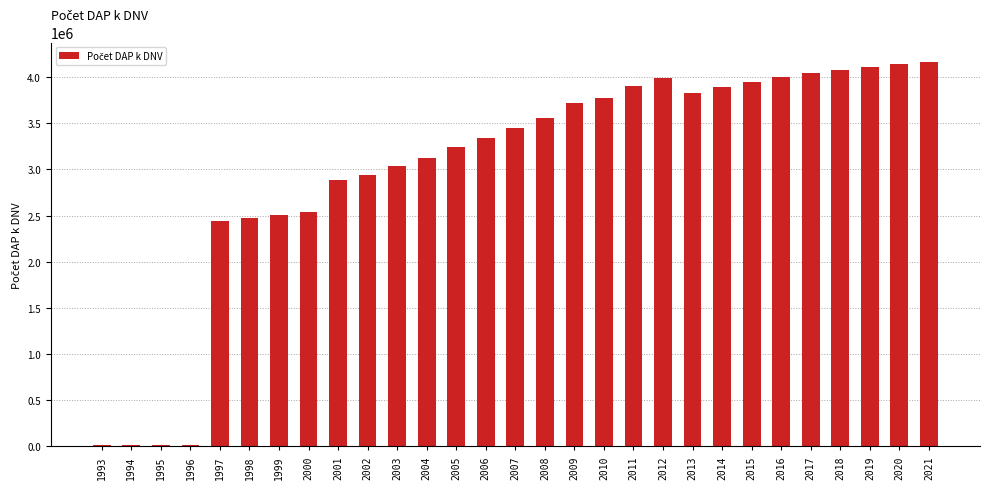

What is the sum of all values?

87169553